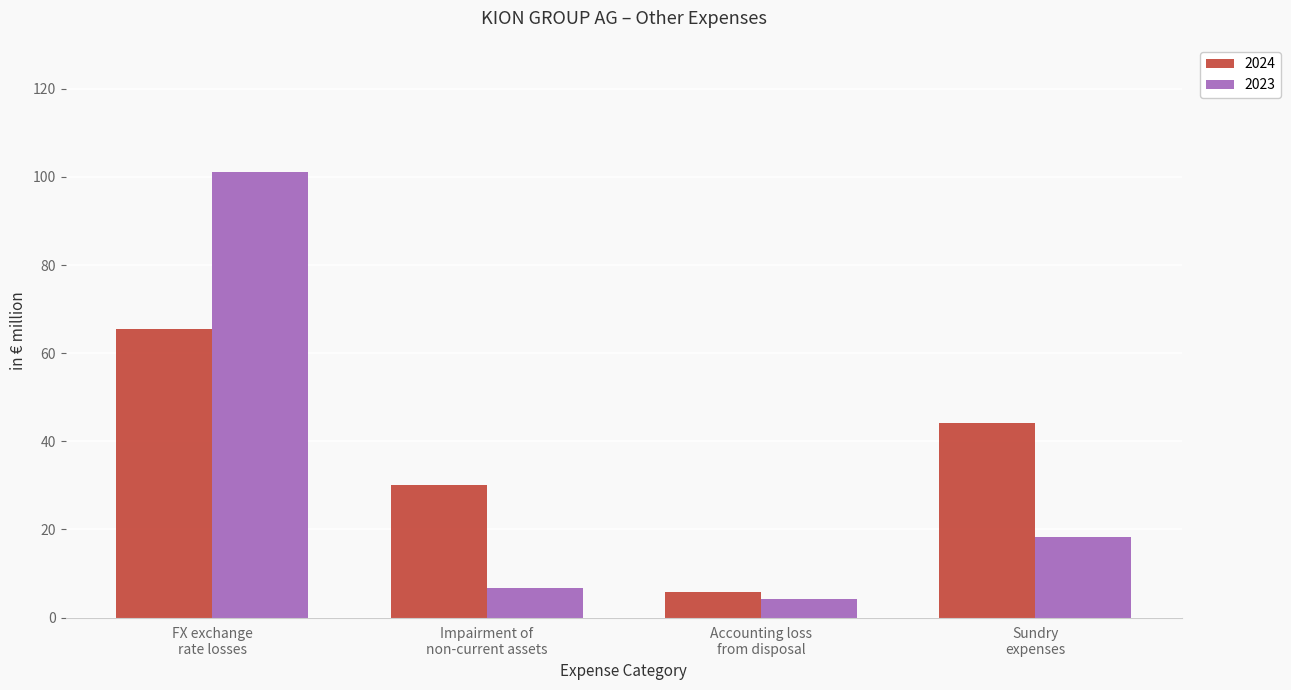

What are all the series names shown in the legend?

2024, 2023